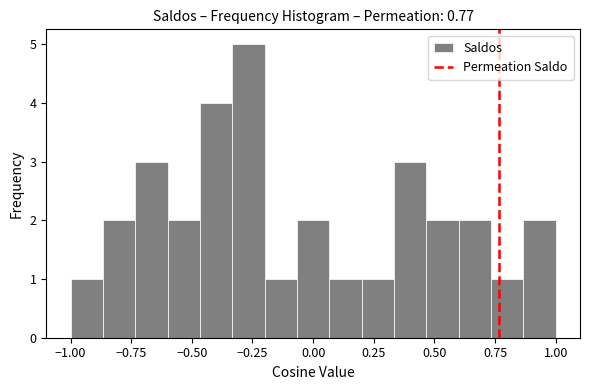

Around what value on the x-axis is the tallest bar? Give the approximate position of its centre, as read against the axis.

-0.25